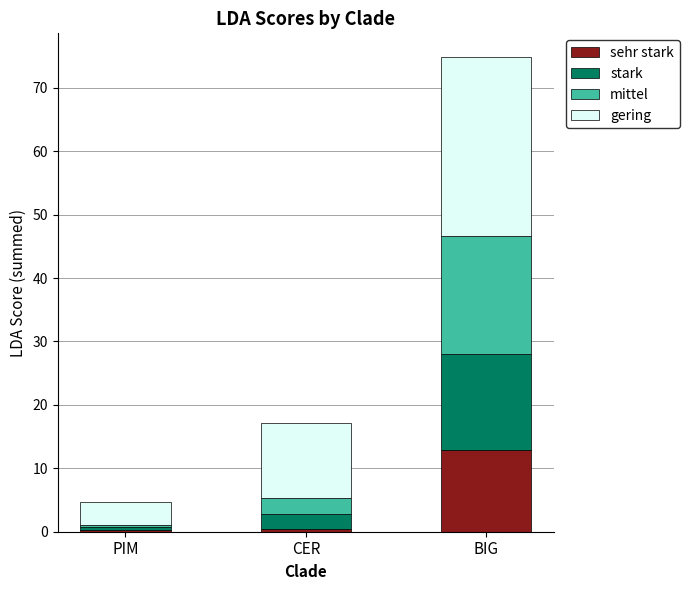

At which category is the sum across all series the highest?

BIG